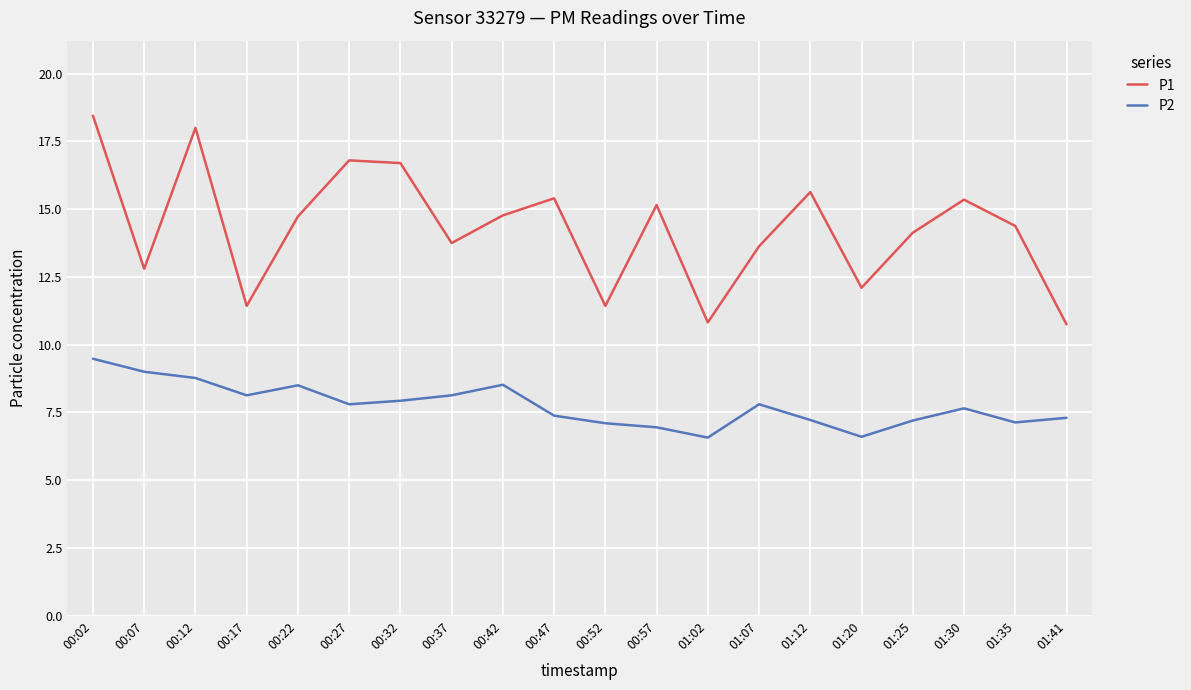

How many lines are shown in the chart?

2